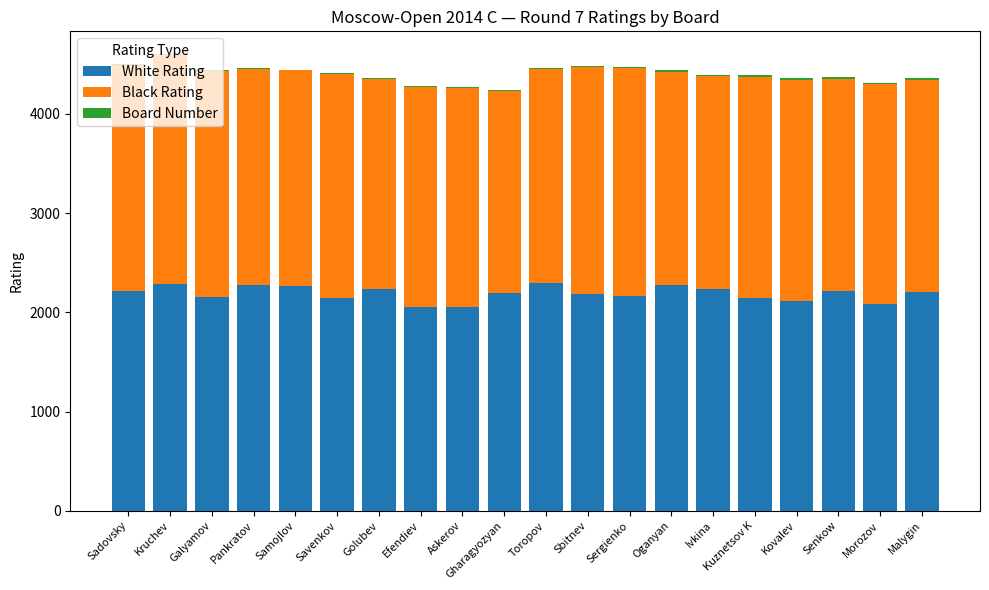

Is it true that White Rating equals 2220 at Sadovsky?

True